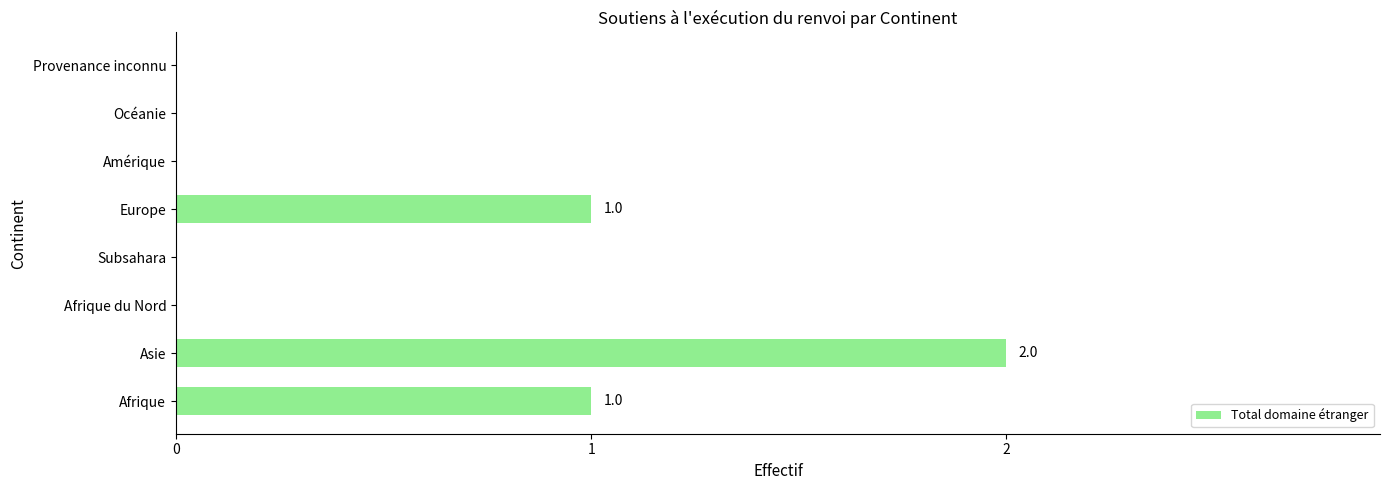

How many series are shown in this chart?

1